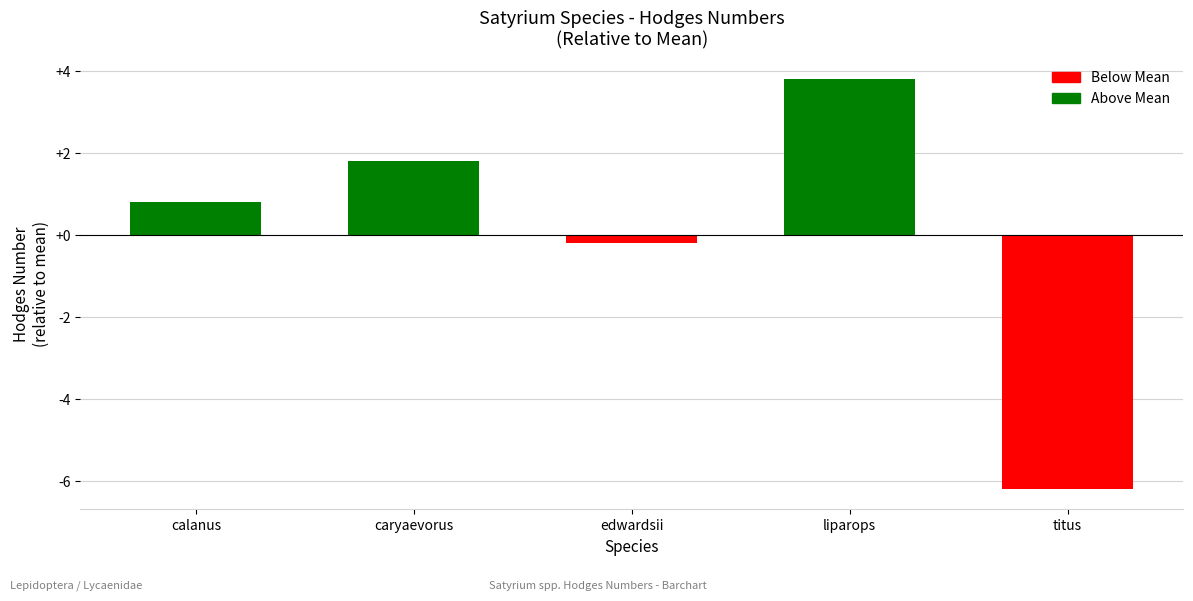

Is it true that the value at liparops is 2.6?

False